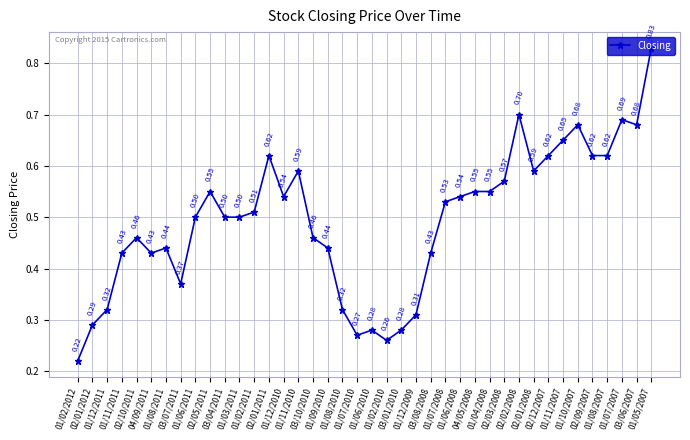

What is the average value?

0.5